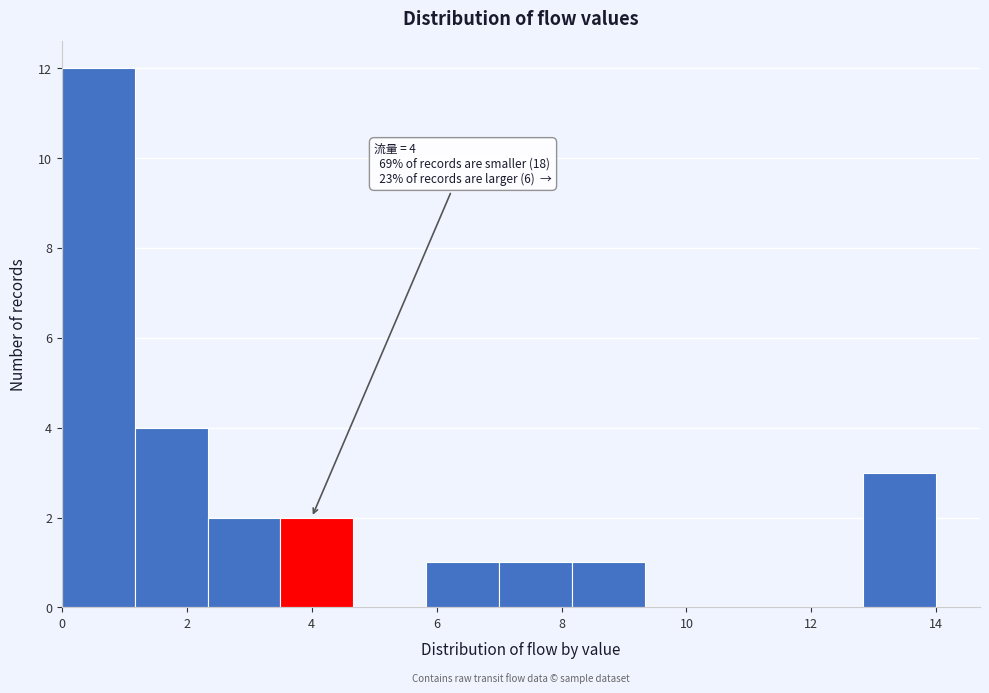

Which range on the x-axis has the tallest bar?

0.0 to 1.2